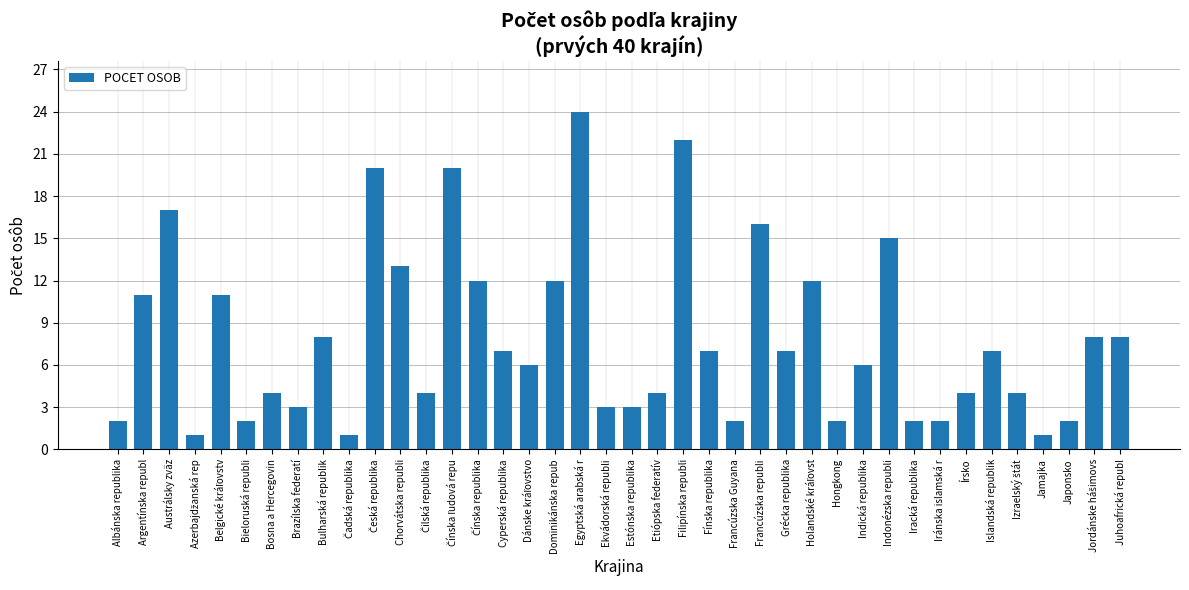

Between Francúzska Guyana and Dominikánska repub, which is larger?

Dominikánska repub